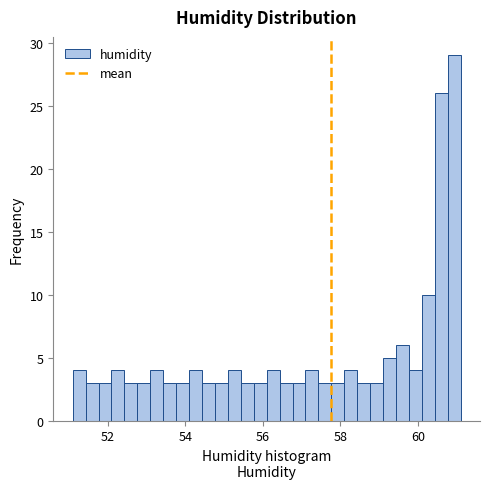

Around what value on the x-axis is the tallest bar? Give the approximate position of its centre, as read against the axis.

61.0